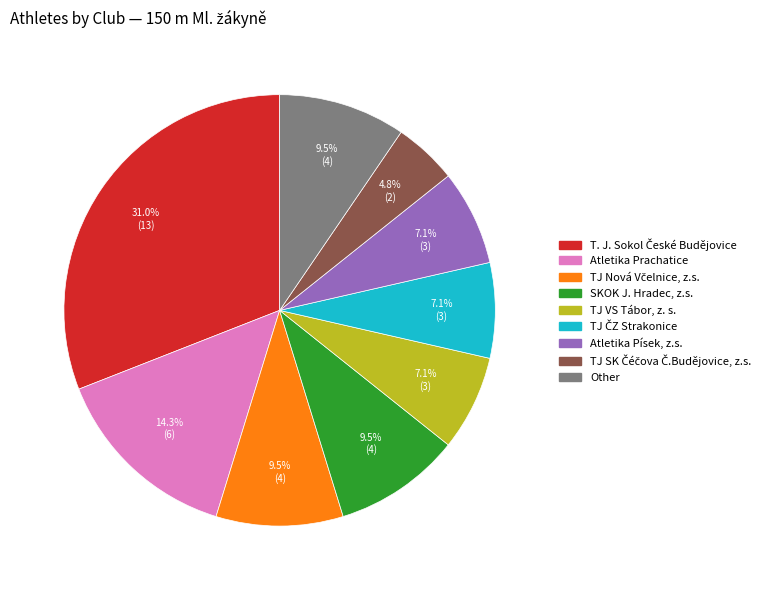

Is there any slice that represents more than half of the pie?

No